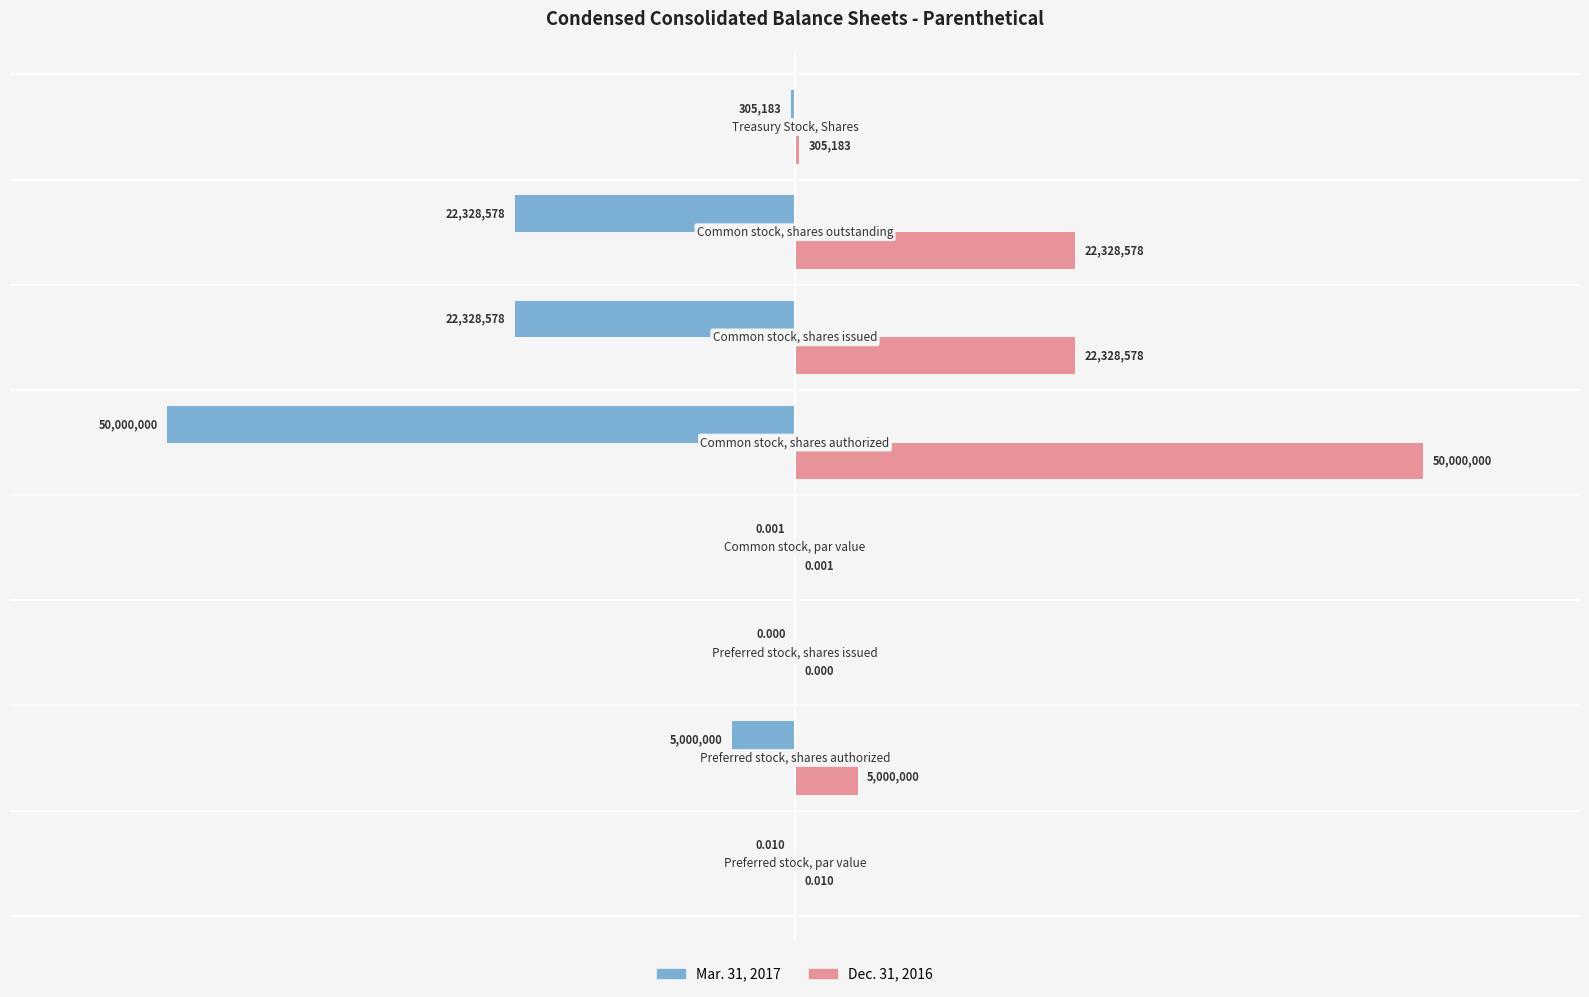

What are all the series names shown in the legend?

Mar. 31, 2017, Dec. 31, 2016